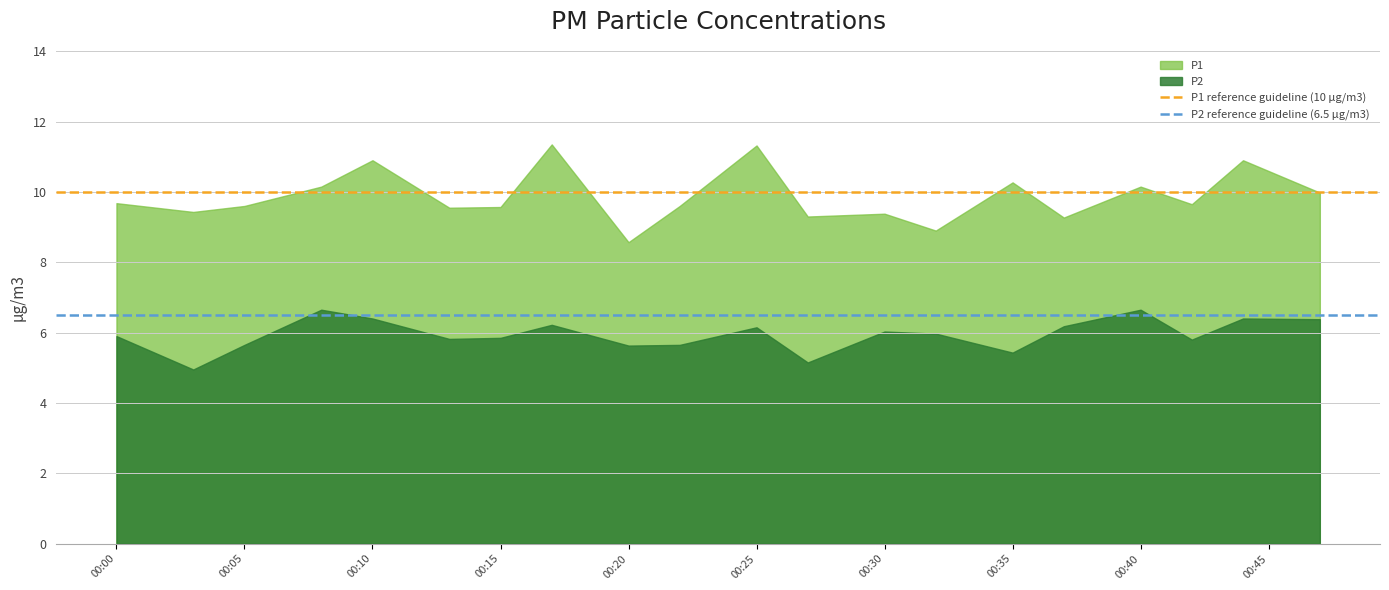

The value of P2 at 00:15 is 5.8. True or false?

True